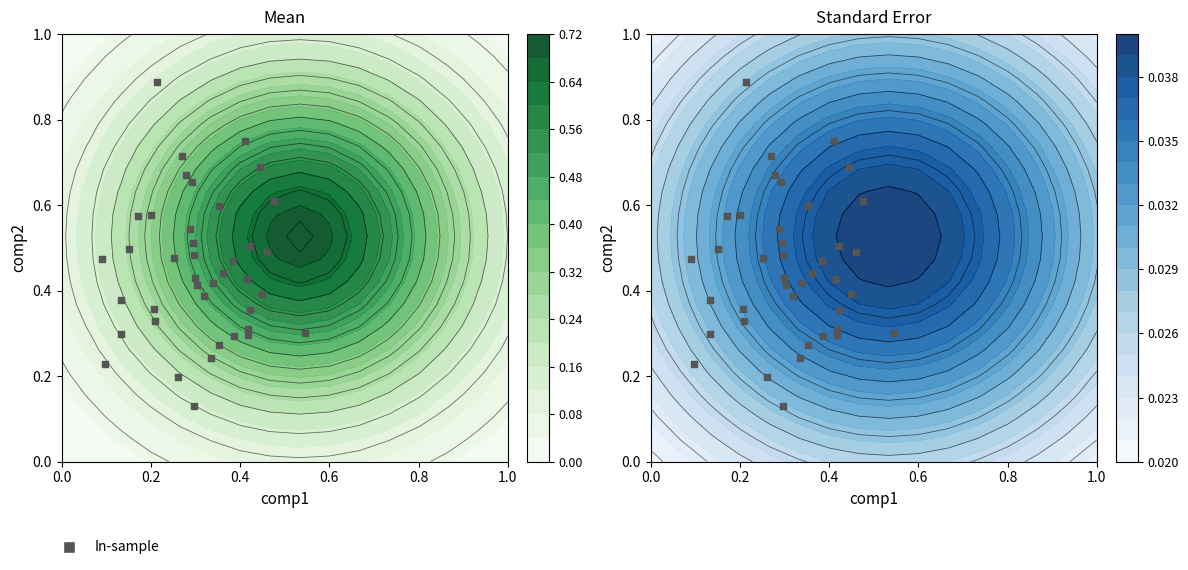

How many categories are shown in the chart?

40